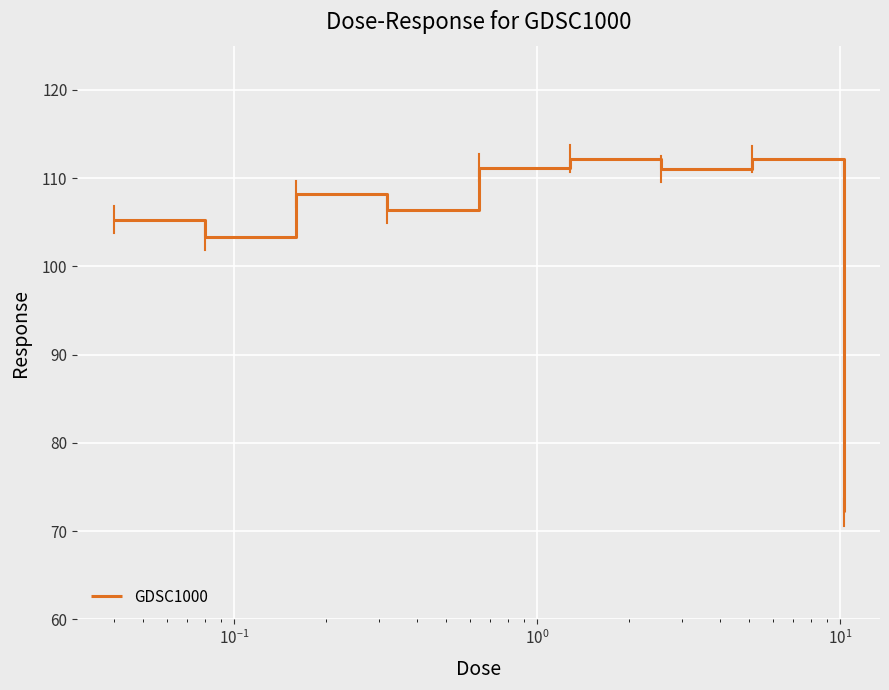

How many distinct data groups are displayed?

1